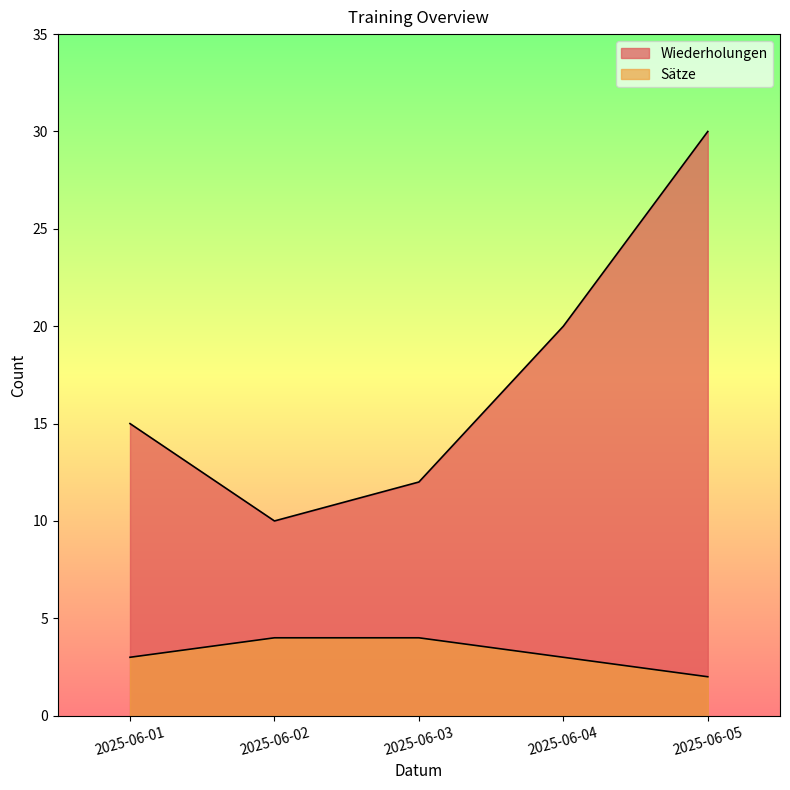

Which series changed the most between 2025-06-01 and 2025-06-04?

Wiederholungen